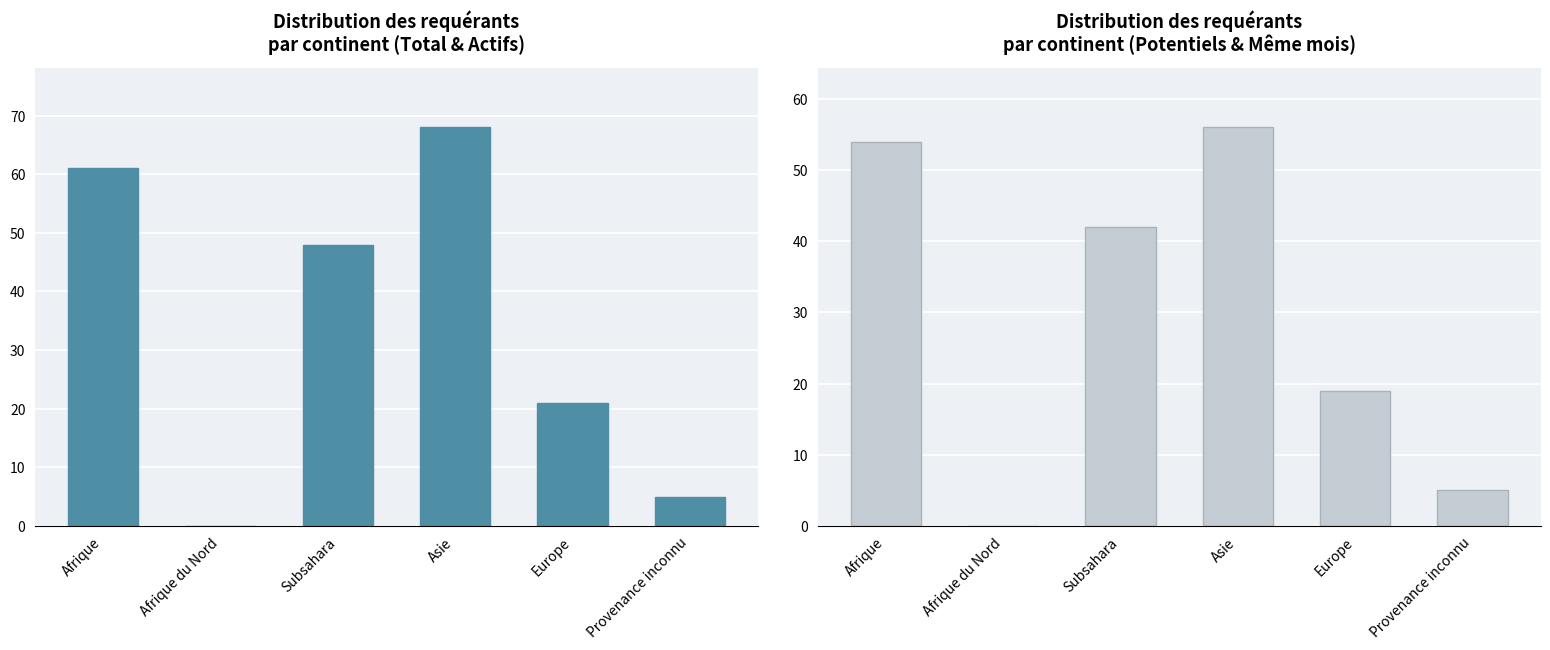

At which category does the chart reach its peak across all series?

Asie